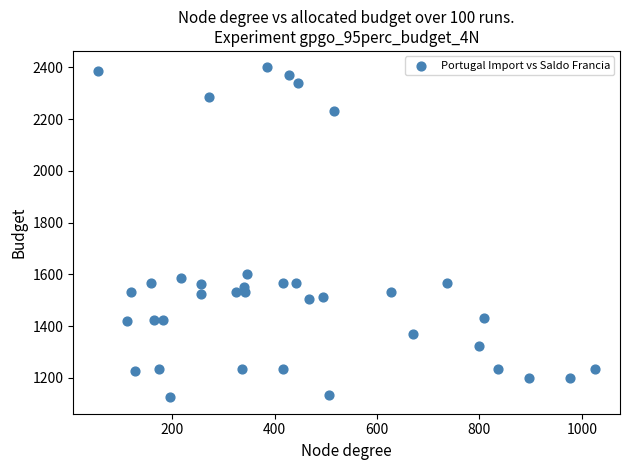

What Y value in the scatter plot is closest to 1762?

1601.8